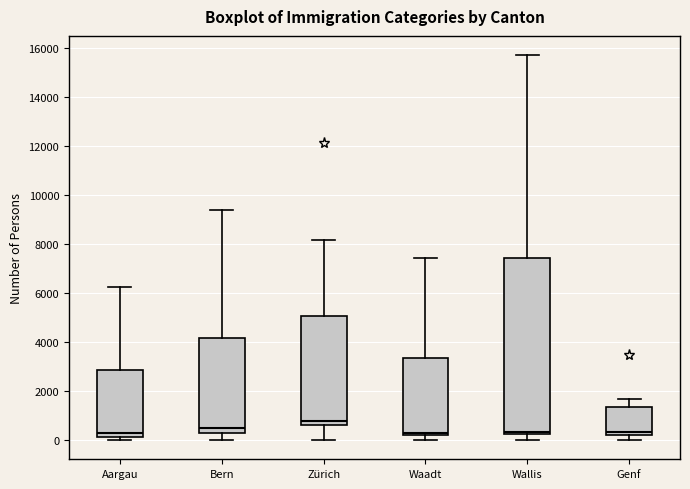

Comparing the boxes themselves (not the whiskers), which one is the tallest?

Wallis